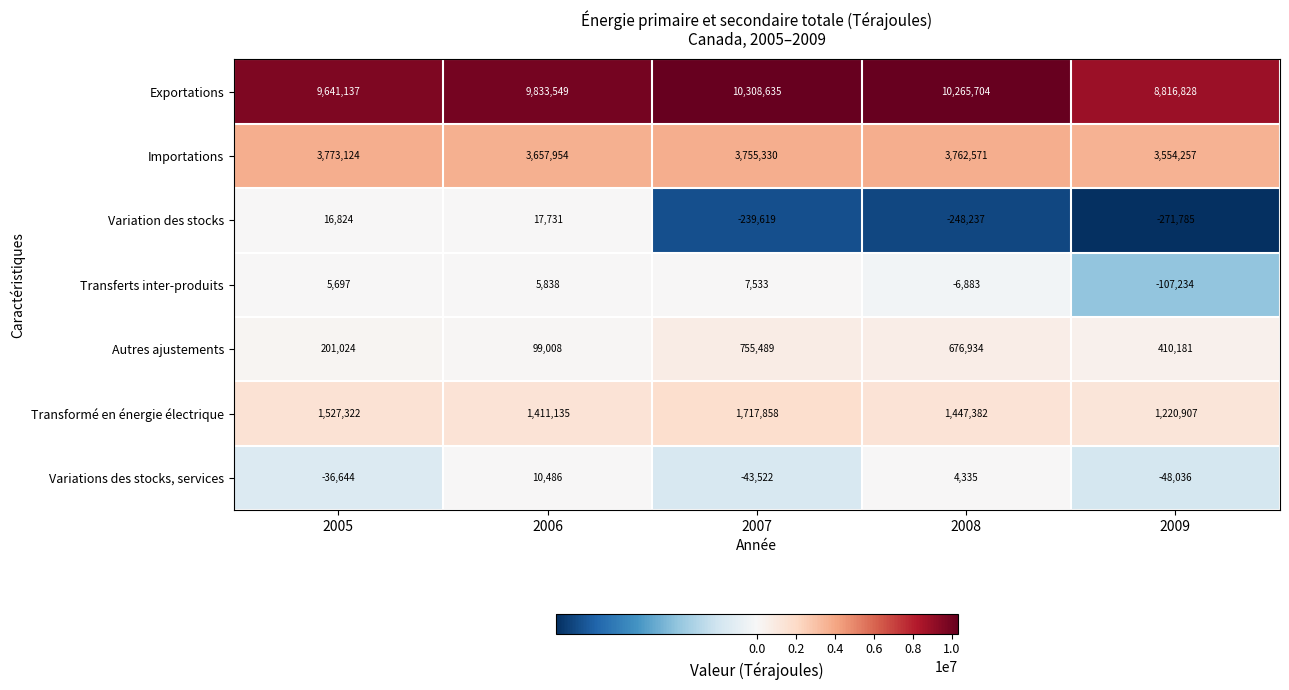

At which category is the sum across all series the highest?

2007